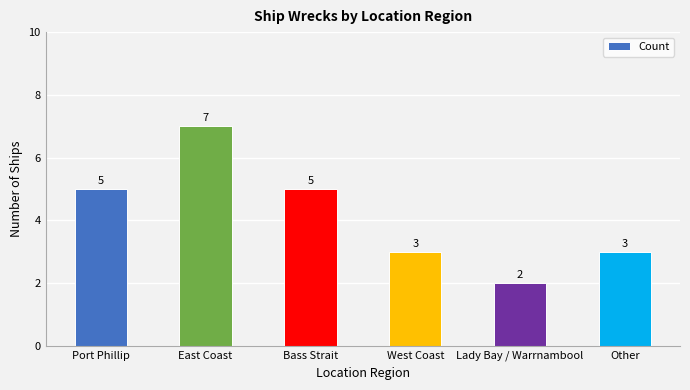

What is the change in value from West Coast to Lady Bay / Warrnambool?

-1